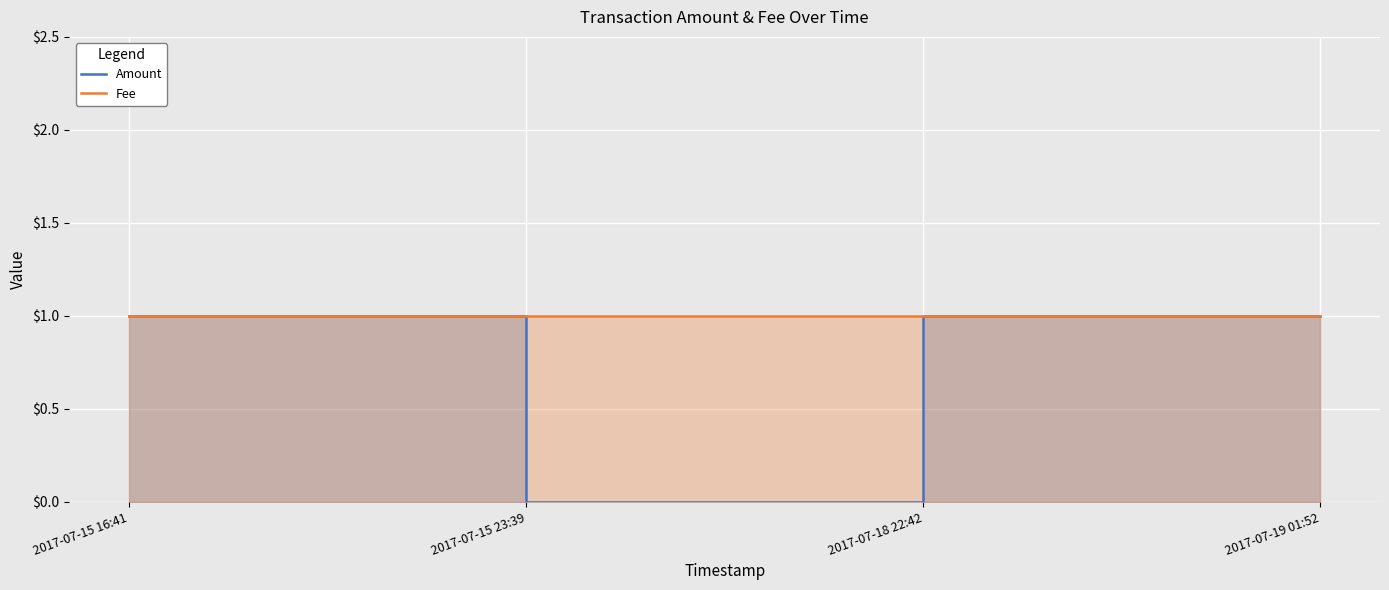

At 2017-07-15 23:39, list the series in order from smallest to largest.

Amount, Fee